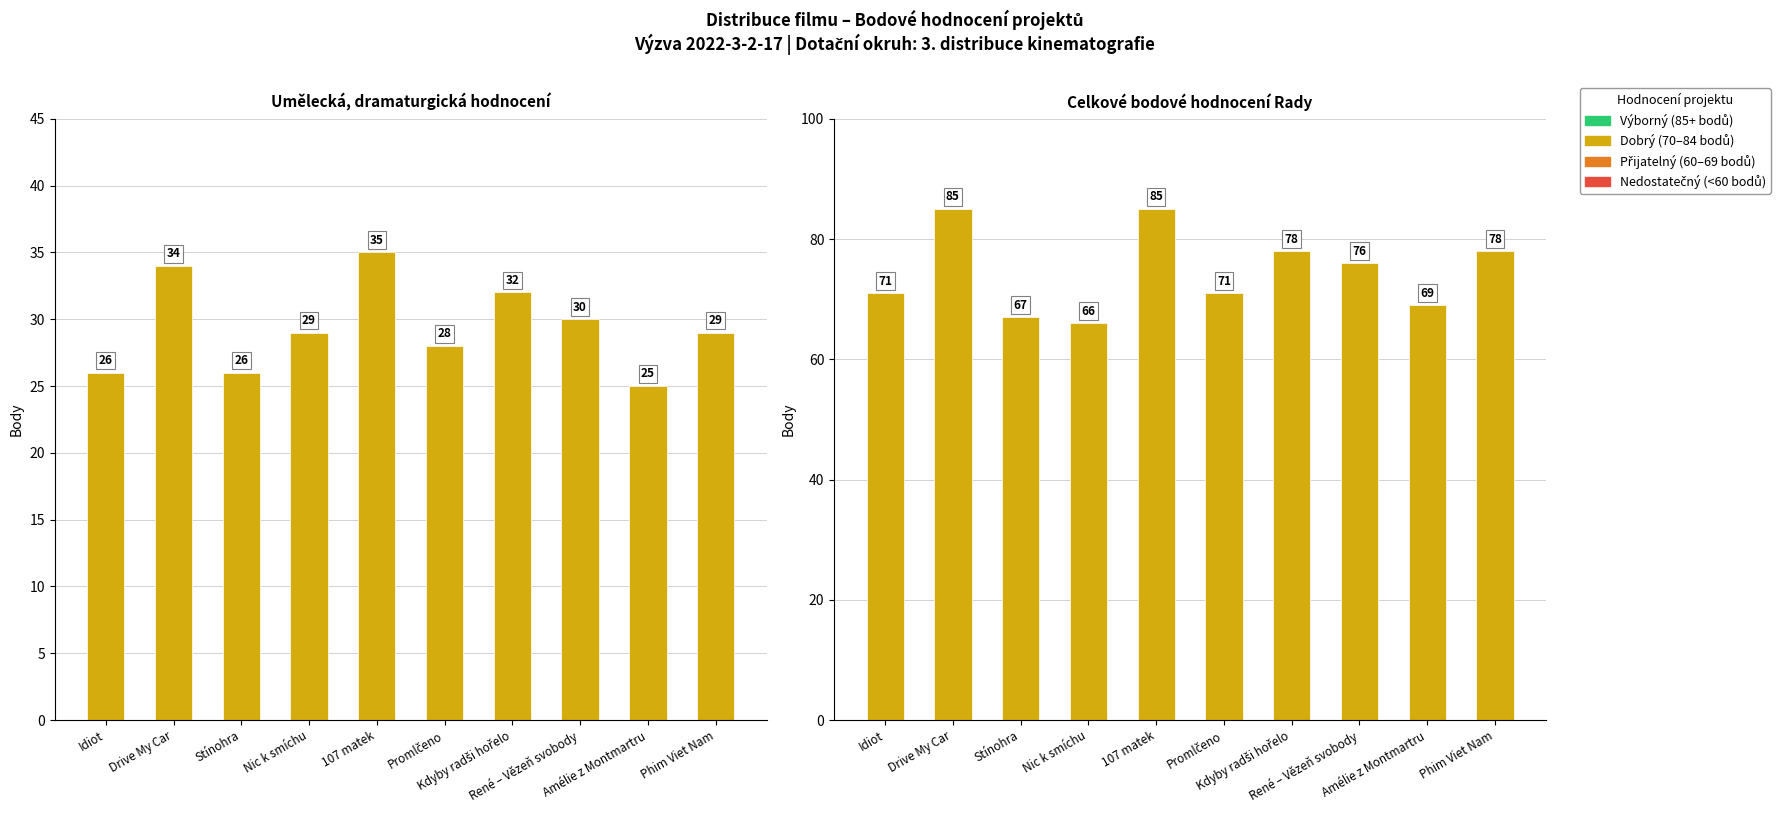

The value of Celkové body at René – Vězeň svobody is 76. True or false?

True